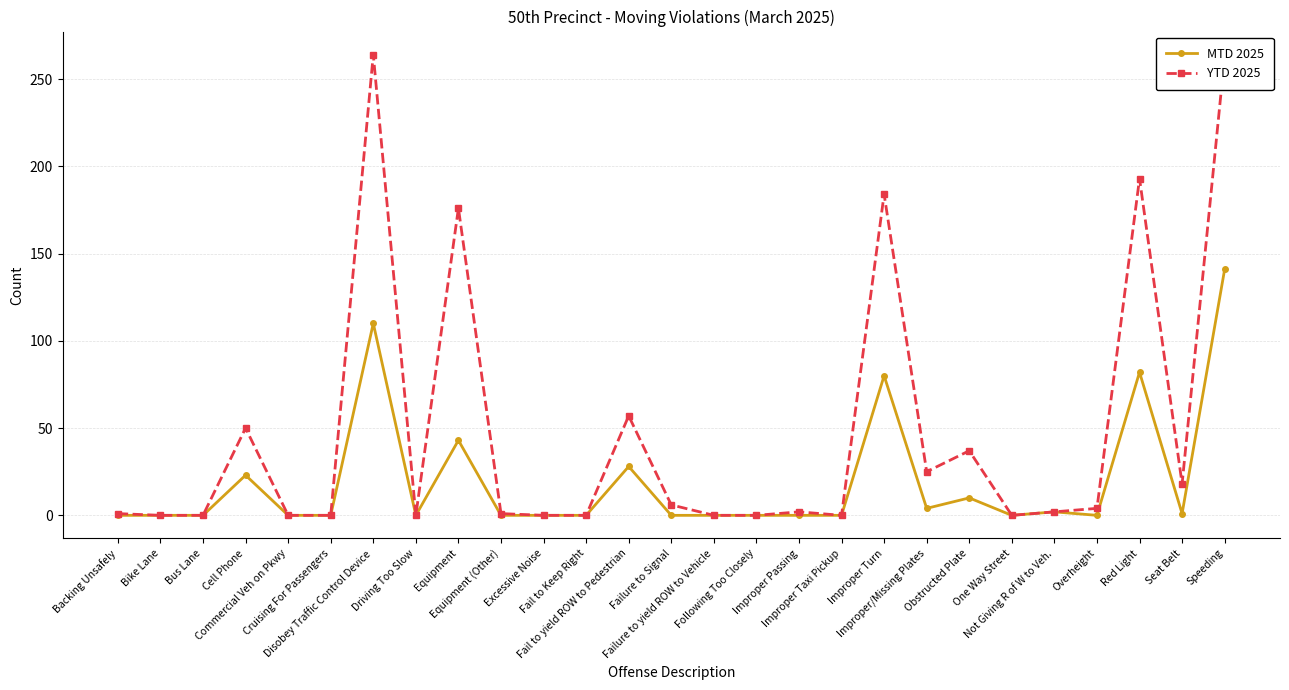

True or false: MTD 2025 has more than 0 interior local peaks.

True